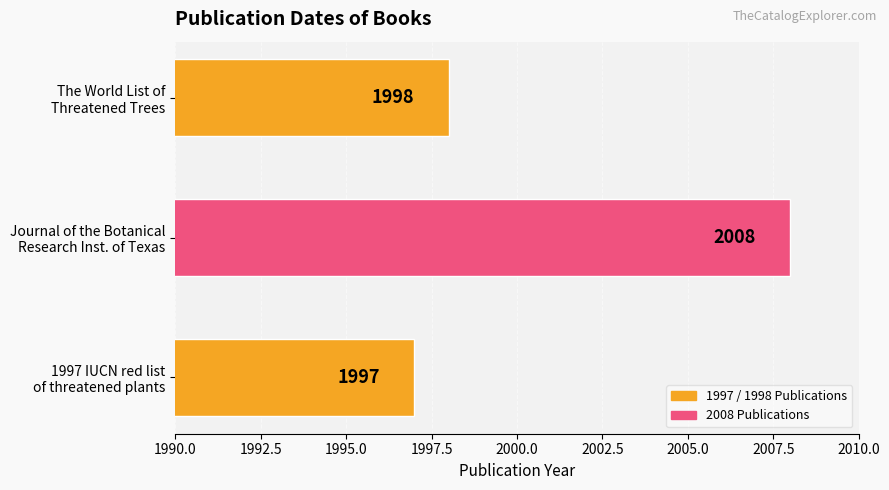

What is the sum of all values?

6003